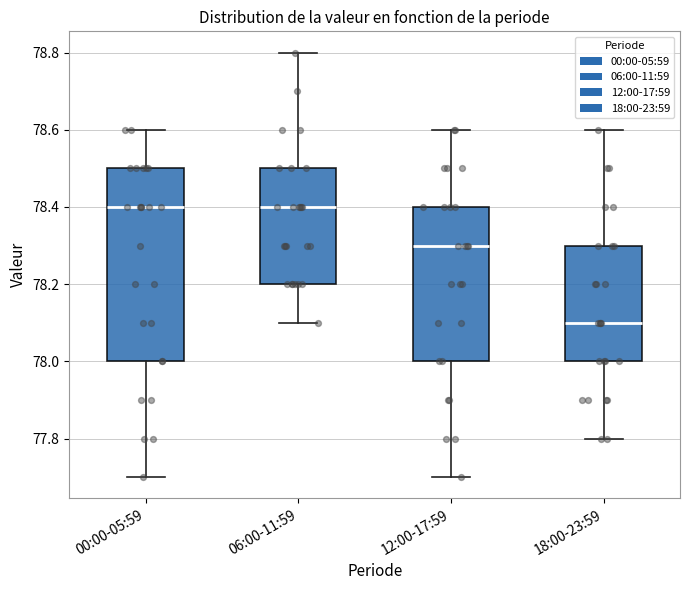

Which box's median line is the lowest?

18:00-23:59